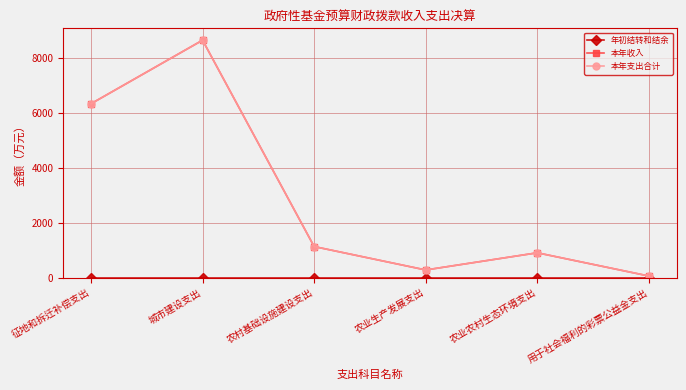

Reading left to right, transcribe all the data shown in this chart.

年初结转和结余: 征地和拆迁补偿支出=0.0	城市建设支出=0.0	农村基础设施建设支出=0.0	农业生产发展支出=0.0	农业农村生态环境支出=0.0	用于社会福利的彩票公益金支出=0.0
本年收入: 征地和拆迁补偿支出=6331.5	城市建设支出=8645.9	农村基础设施建设支出=1132.0	农业生产发展支出=279.1	农业农村生态环境支出=904.7	用于社会福利的彩票公益金支出=58.5
本年支出合计: 征地和拆迁补偿支出=6331.5	城市建设支出=8645.9	农村基础设施建设支出=1132.0	农业生产发展支出=279.1	农业农村生态环境支出=904.7	用于社会福利的彩票公益金支出=58.5